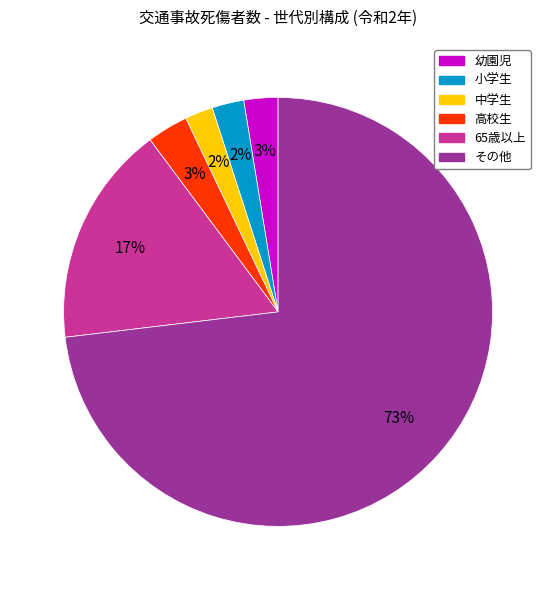

What percentage is the 幼園児 slice, to the nearest percent?

3%